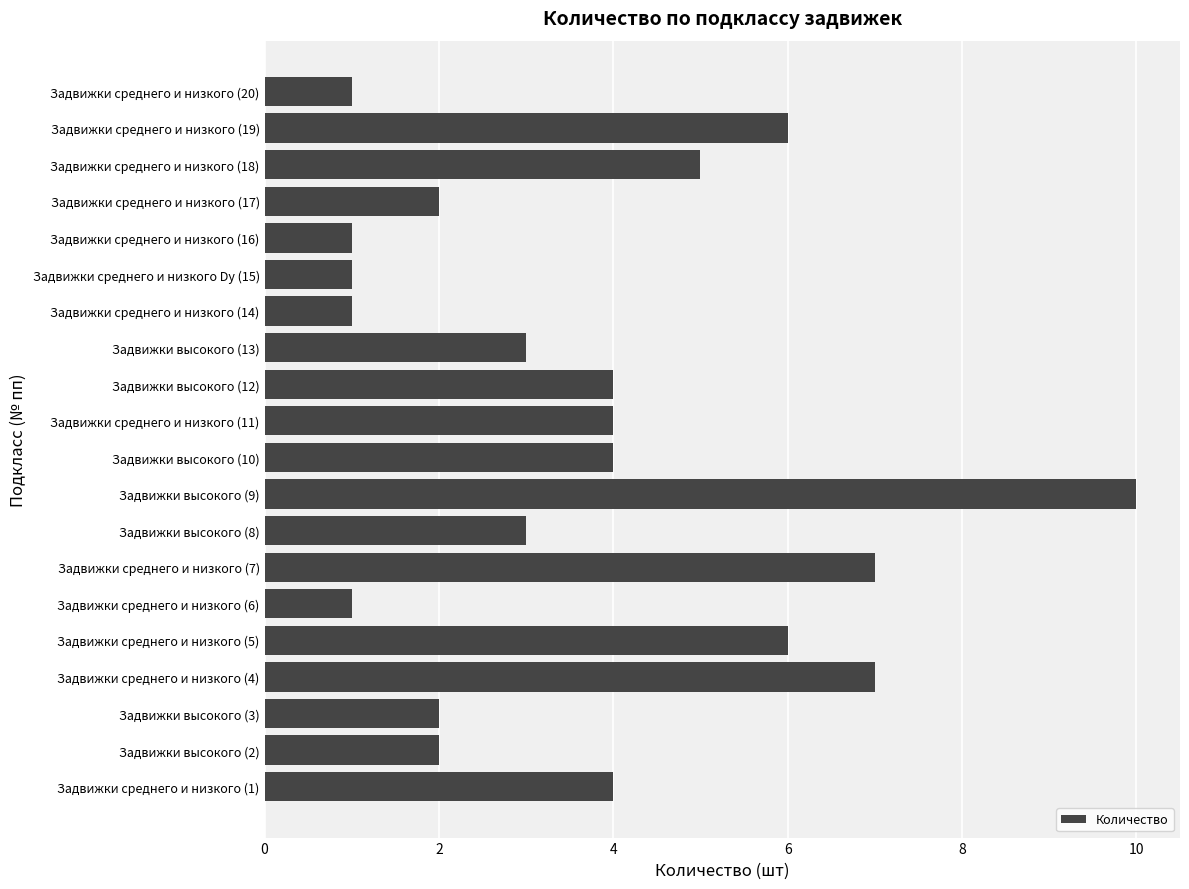

Does the chart contain any negative values?

No